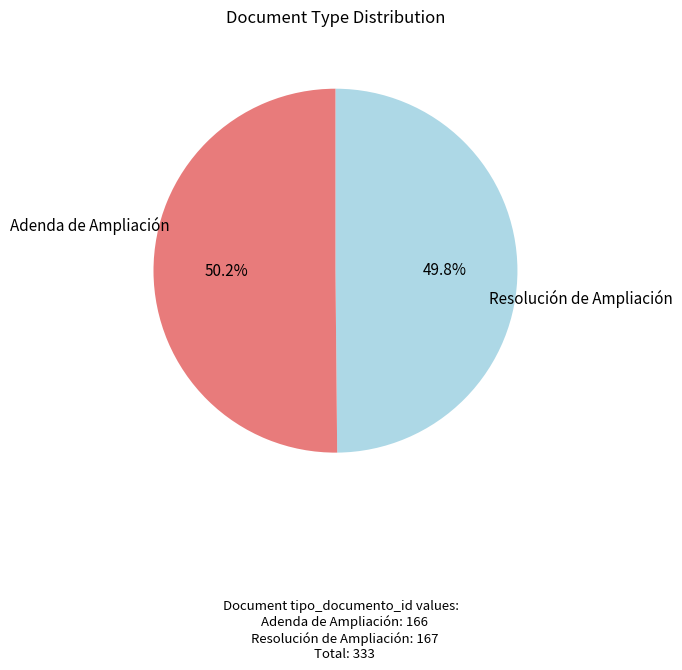

Does any single category account for the majority?

Yes